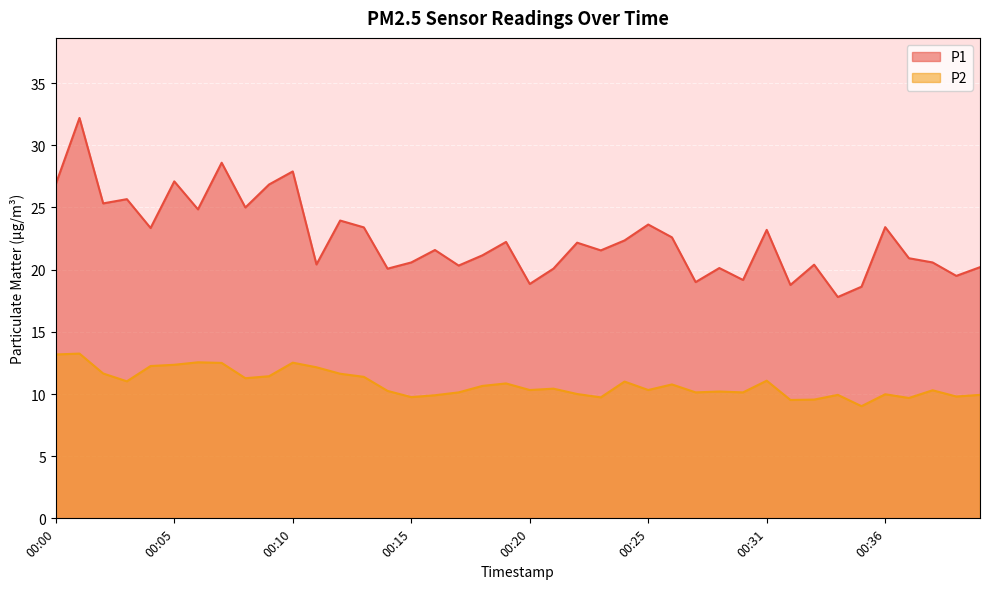

How many values in the P1 series exceed 22?

20